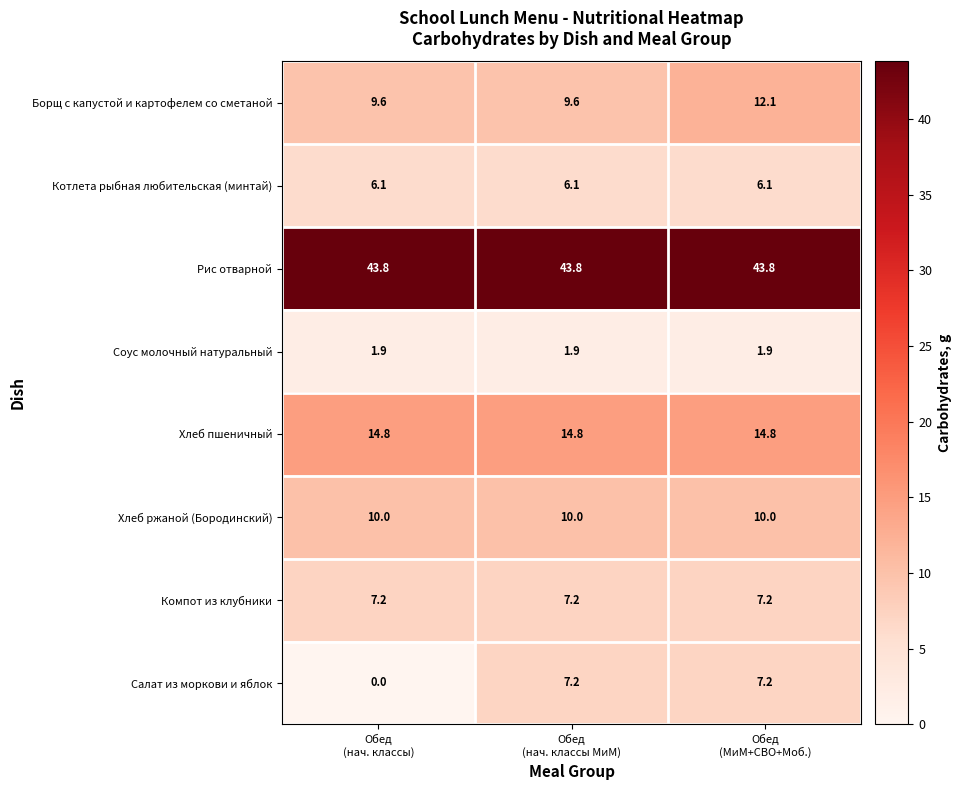

Which series has the largest range (max minus min)?

Салат из моркови и яблок